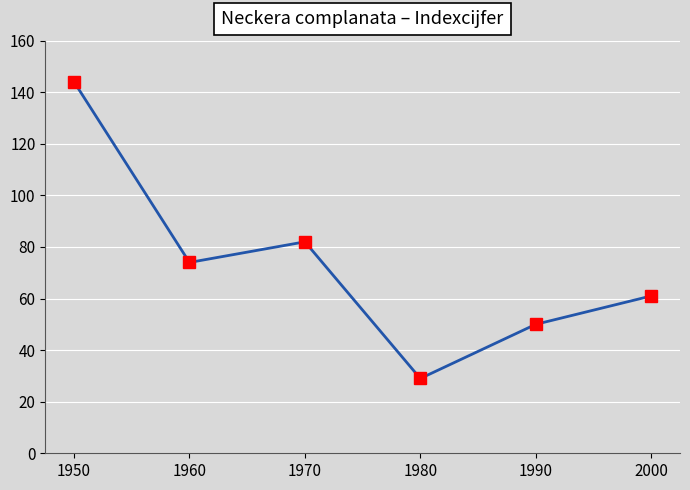

Between 1950 and 1960, which is larger?

1950